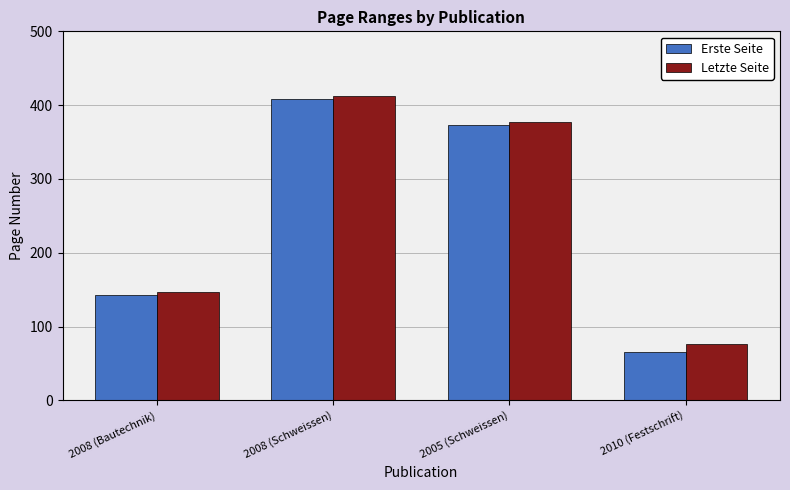

How many data points does each series have?

4